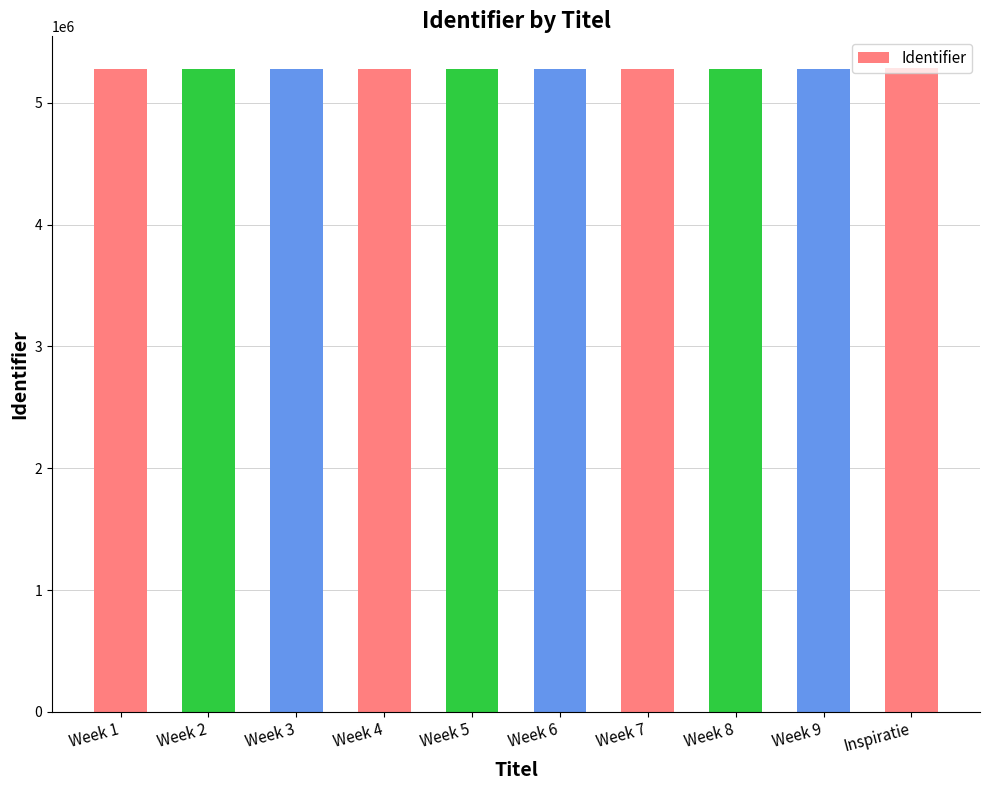

What is the label of the 10th bar from the left?

Inspiratie